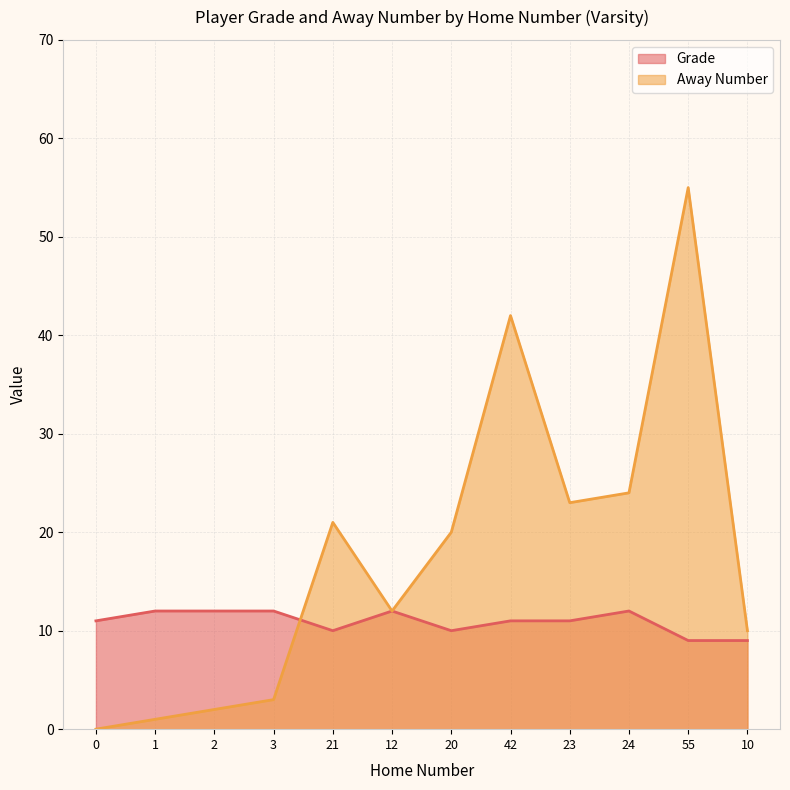

True or false: Grade and Away Number cross at least once.

True